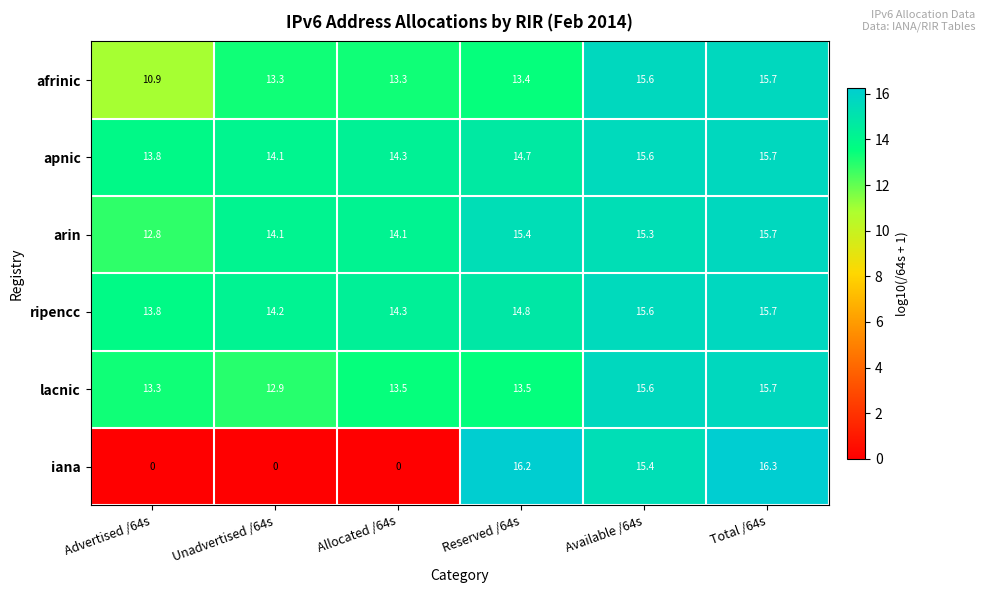

Rank the categories by apnic value from highest to lowest.

Total /64s, Available /64s, Reserved /64s, Allocated /64s, Unadvertised /64s, Advertised /64s